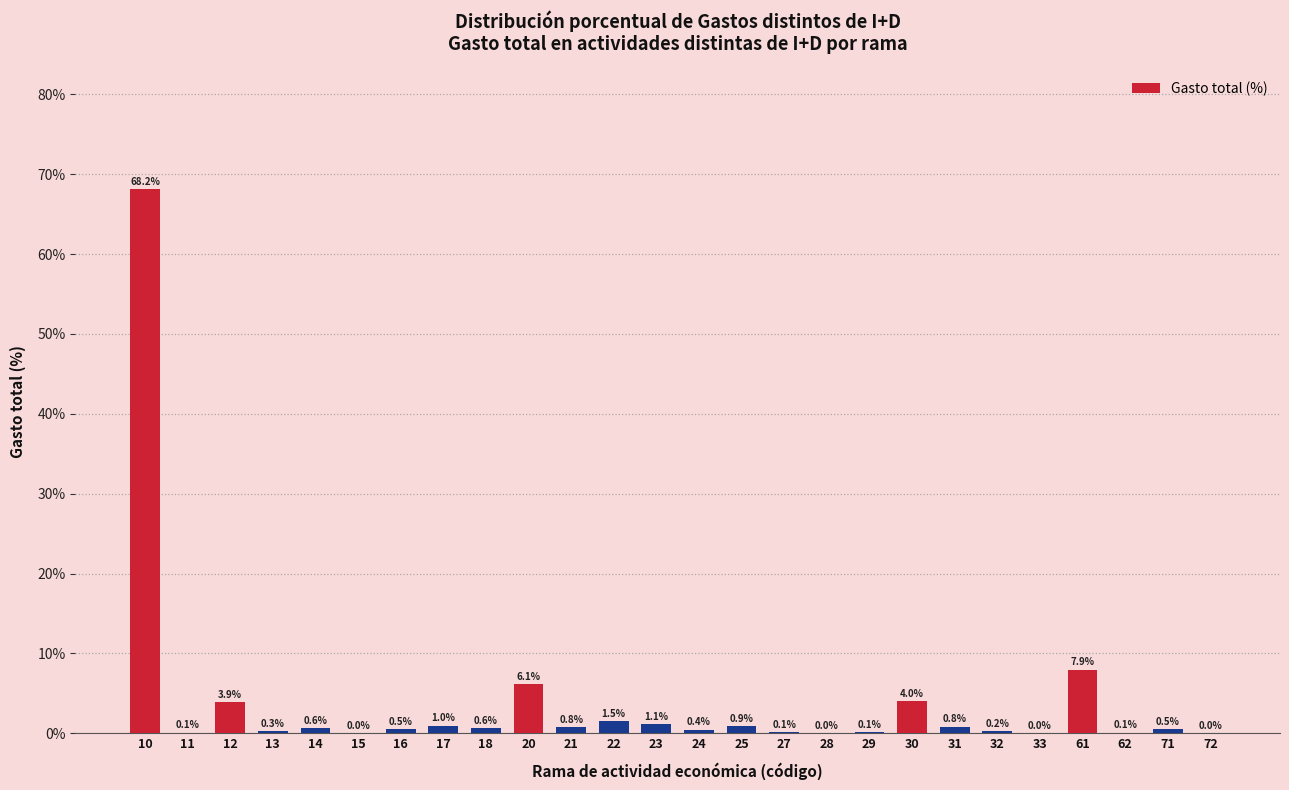

What is the greatest value displayed?

68.2